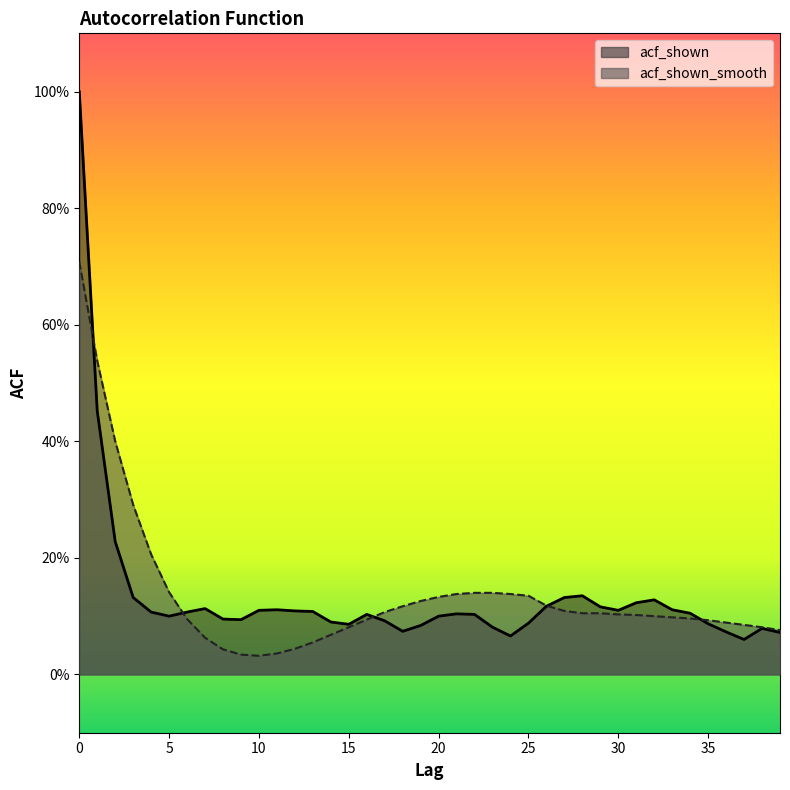

What is the sum of all acf_shown_smooth values?

5.5